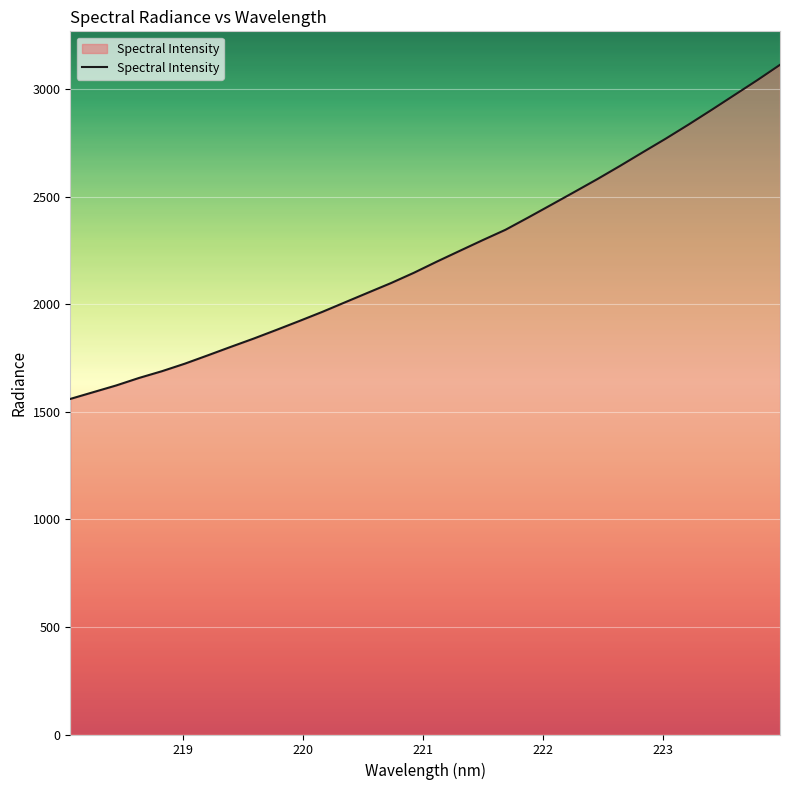

What is the difference between the maximum and minimum values?

1553.0